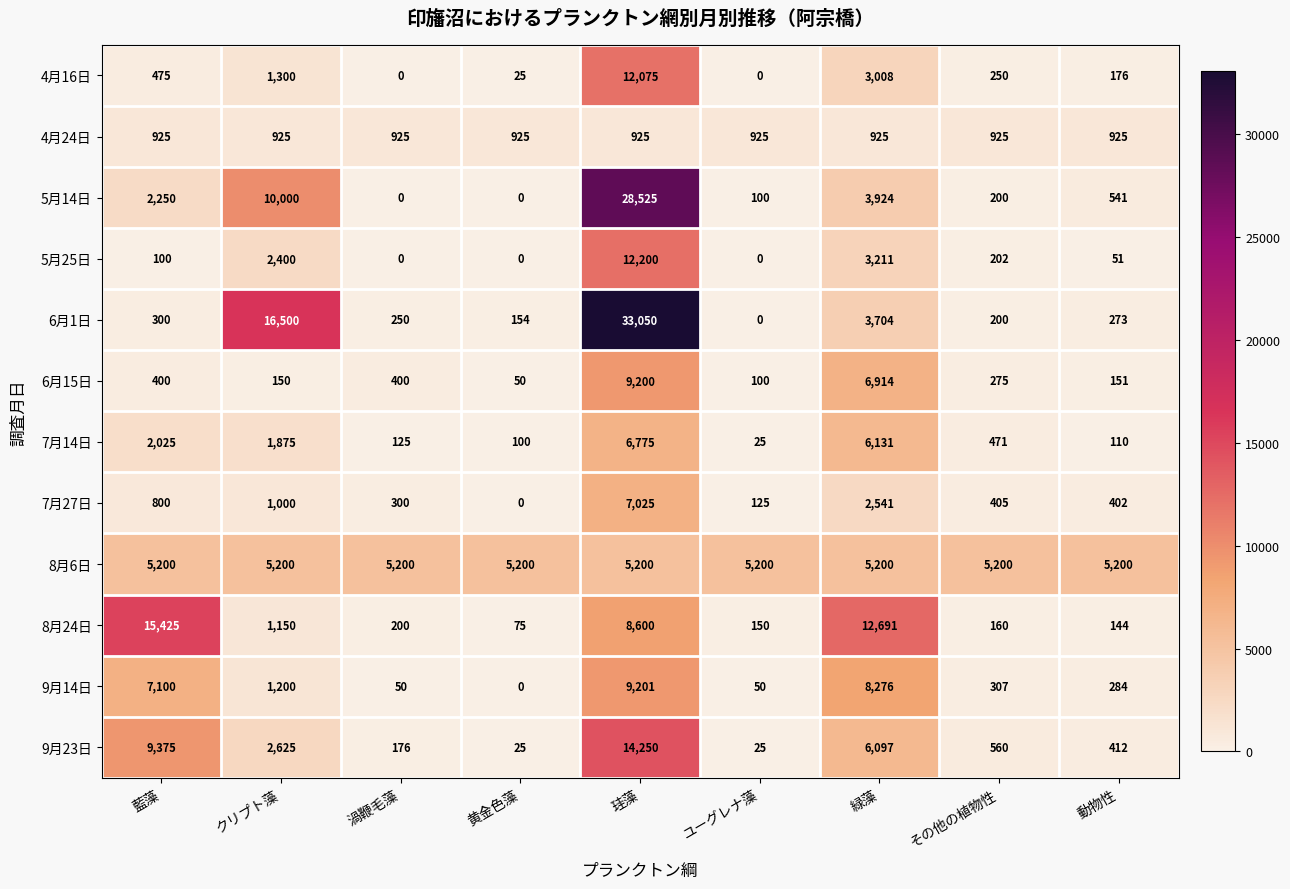

What is the difference between the 8月24日 values at その他の植物性 and 動物性?

16